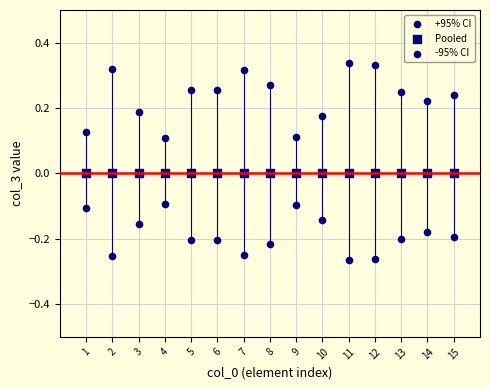

How many points are shown in the scatter plot?

45